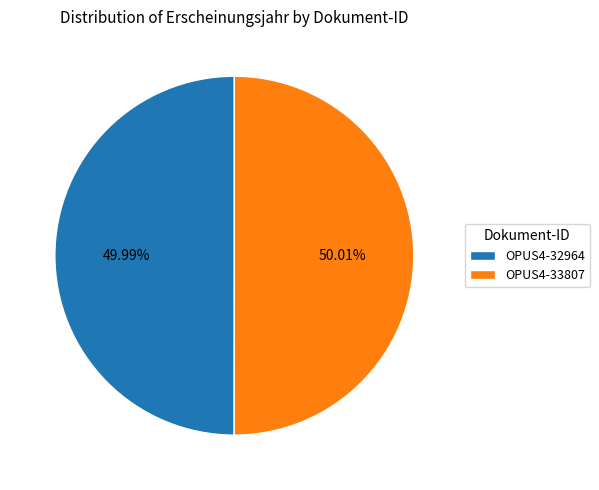

What is the ratio of the value at OPUS4-33807 to the value at OPUS4-32964?

1.0